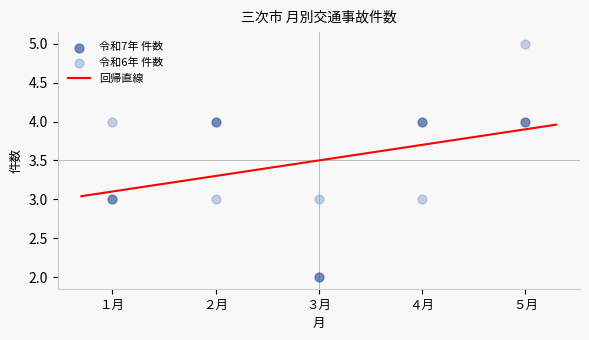

Which series reaches the minimum Y coordinate?

令和7年 件数